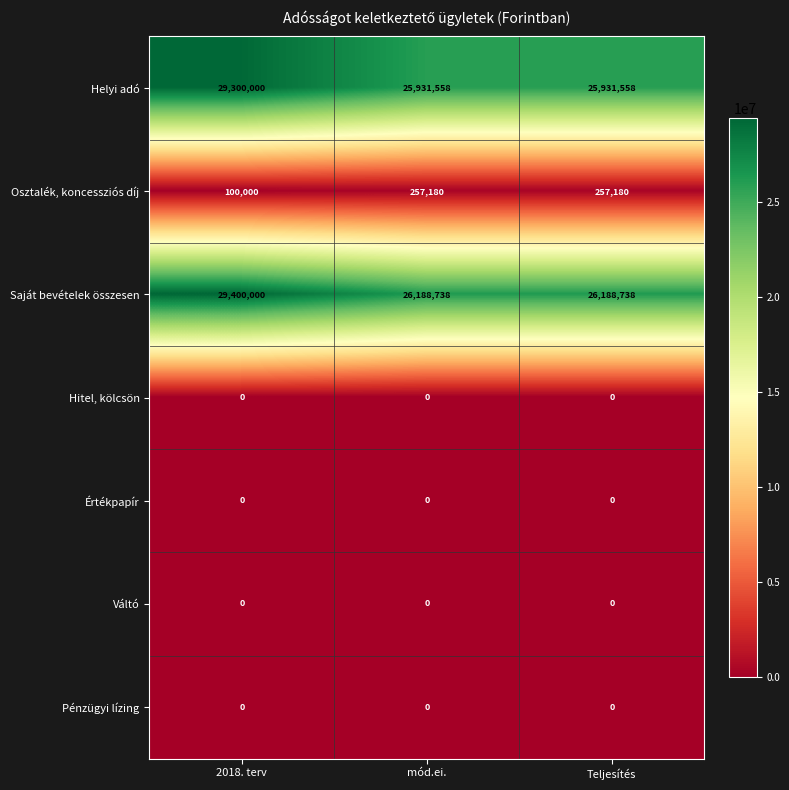

At which category is the sum across all series the highest?

2018. terv